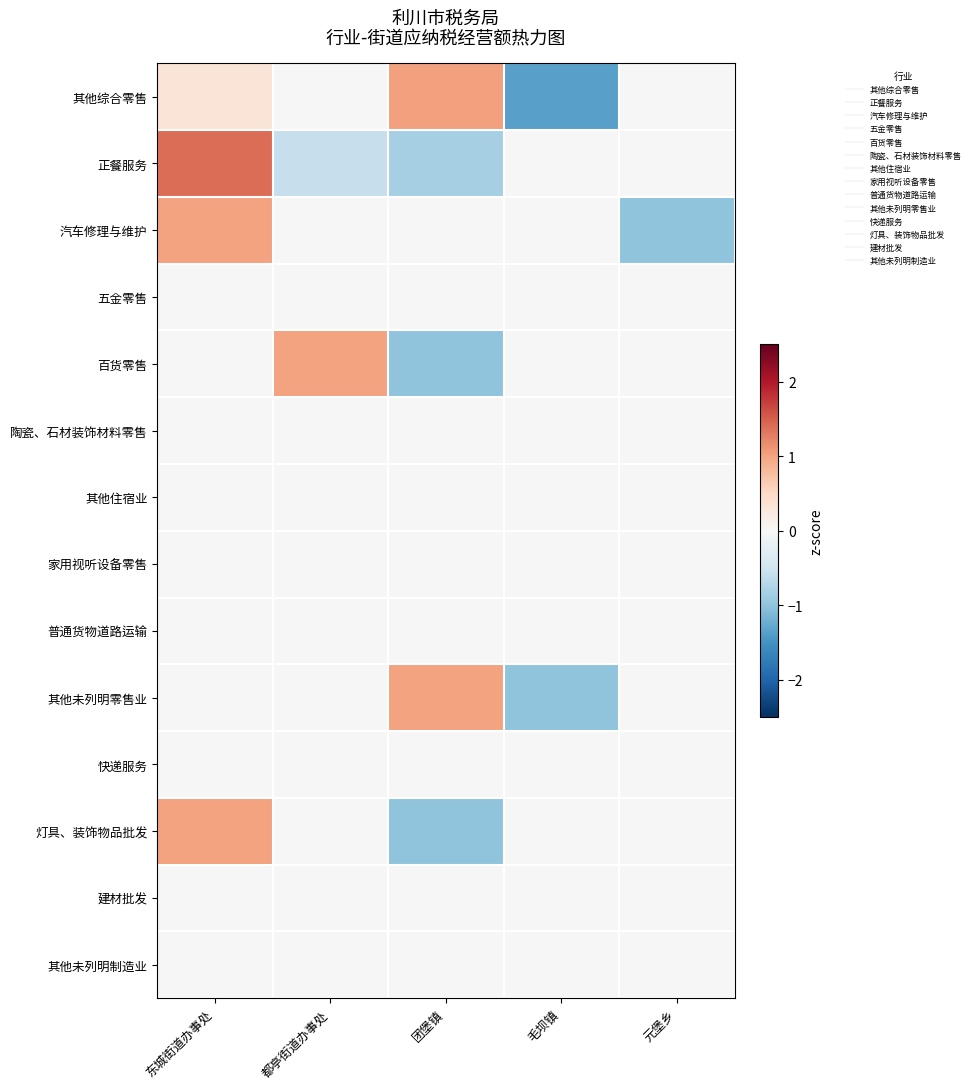

What is the total value across all series at 毛坝镇?

-2.4